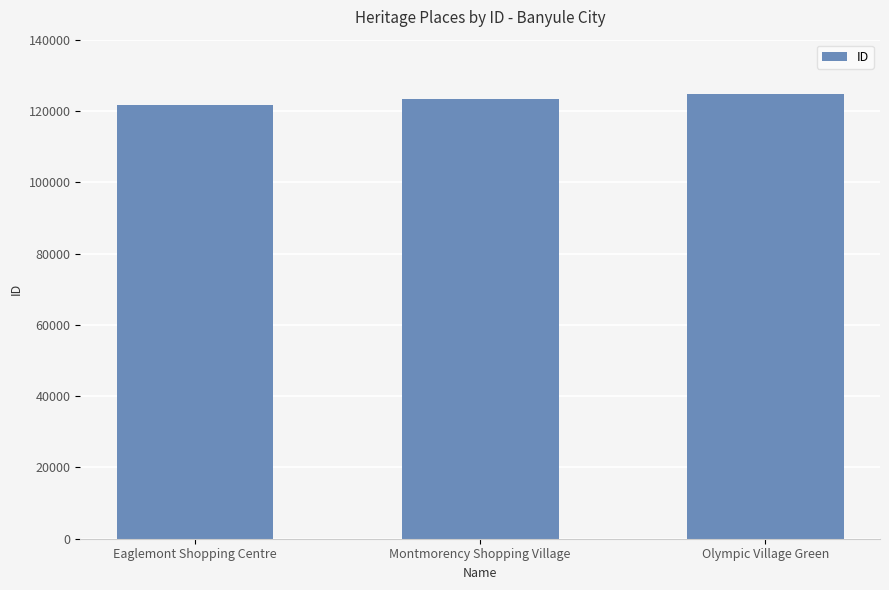

What is the difference between the maximum and minimum values?

3172